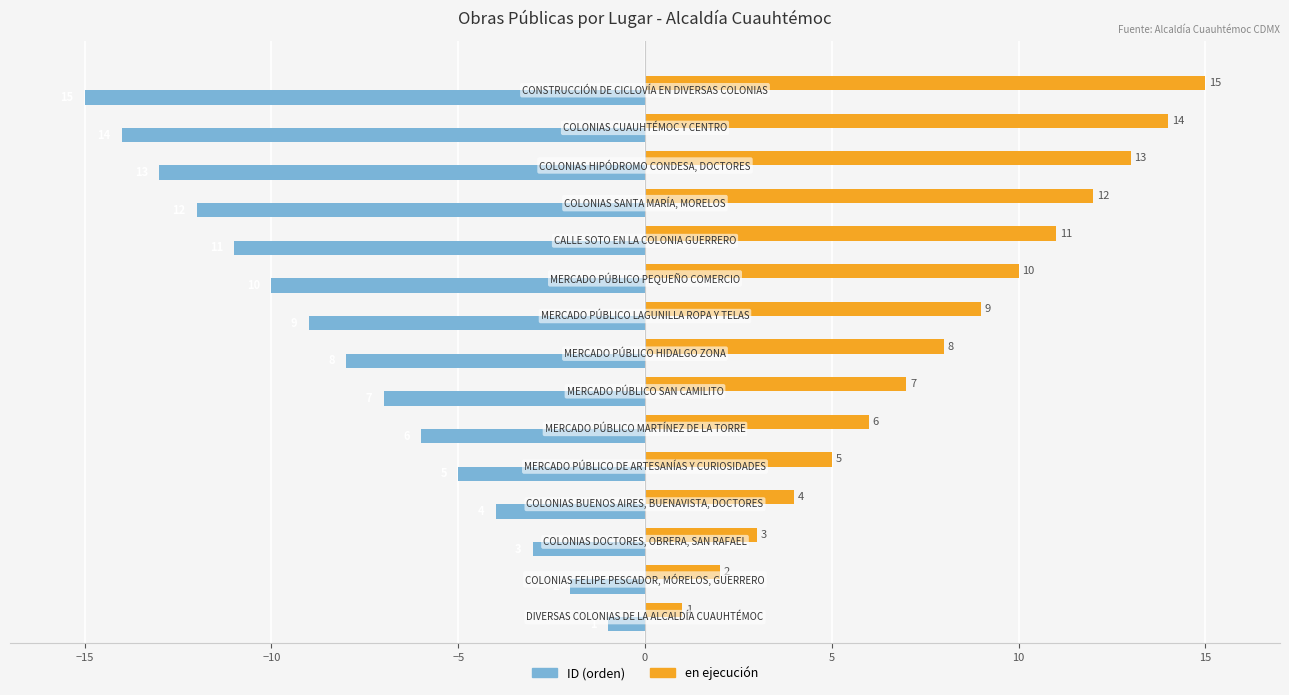

What is the maximum value shown in the chart?

15